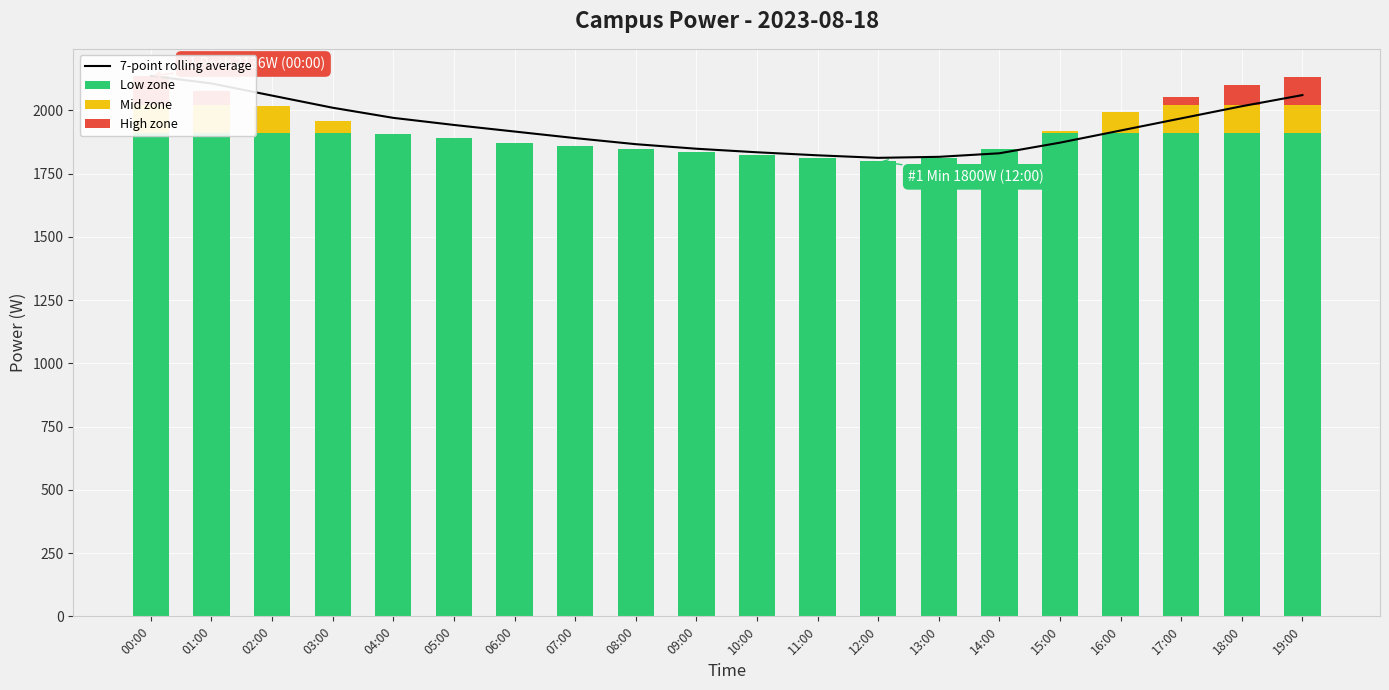

Reading left to right, extract all data points from this chart.

7-point rolling average: 2136.0	2106.0	2058.0	2010.0	1970.0	1942.0	1916.0	1890.0	1866.0	1848.0	1834.0	1822.0	1812.0	1816.0	1830.0	1872.0	1920.0	1968.0	2016.0	2060.0
Low zone: 1910.9	1910.9	1910.9	1910.9	1908.0	1890.0	1872.0	1860.0	1848.0	1836.0	1824.0	1812.0	1800.0	1812.0	1848.0	1910.9	1910.9	1910.9	1910.9	1910.9
Mid zone: 110.9	110.9	105.1	45.1	0.0	0.0	0.0	0.0	0.0	0.0	0.0	0.0	0.0	0.0	0.0	9.1	81.1	110.9	110.9	110.9
High zone: 114.2	54.2	0.0	0.0	0.0	0.0	0.0	0.0	0.0	0.0	0.0	0.0	0.0	0.0	0.0	0.0	0.0	30.2	78.2	108.2